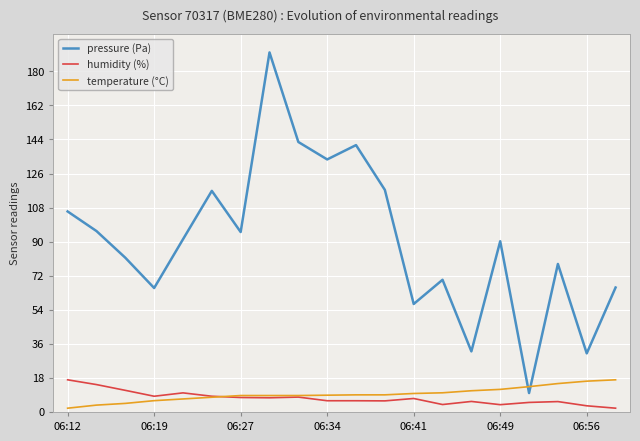

How many intersections are there between pressure (Pa) and temperature (°C)?

2